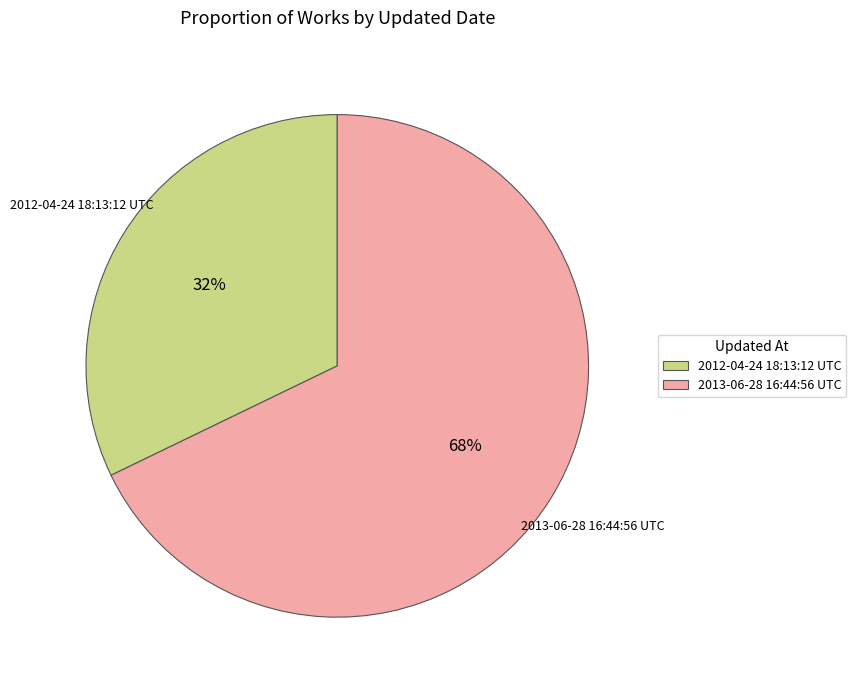

Between 2012-04-24 18:13:12 UTC and 2013-06-28 16:44:56 UTC, which is larger?

2013-06-28 16:44:56 UTC